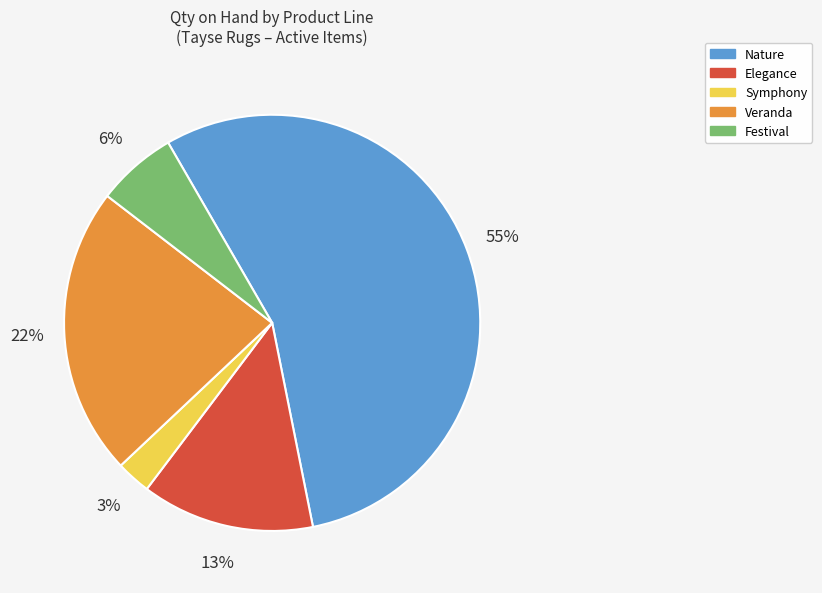

Does any single category account for the majority?

Yes